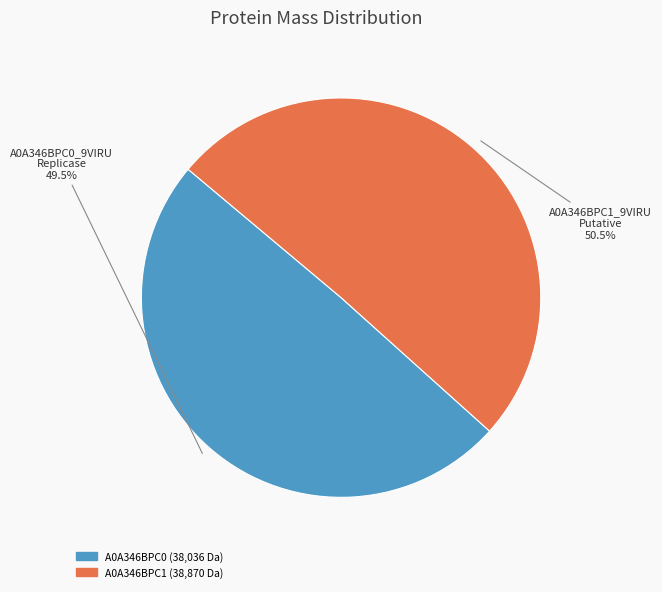

Does any single category account for the majority?

Yes